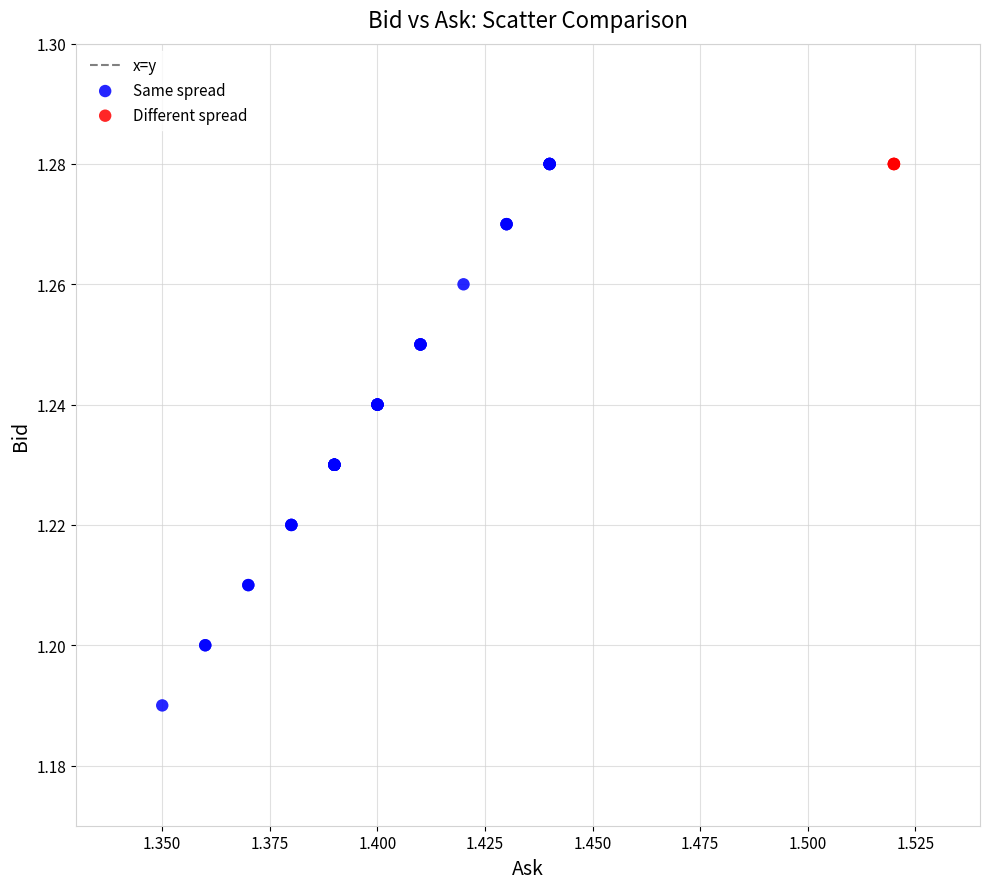

Which series contains the lowest Y value?

Same spread